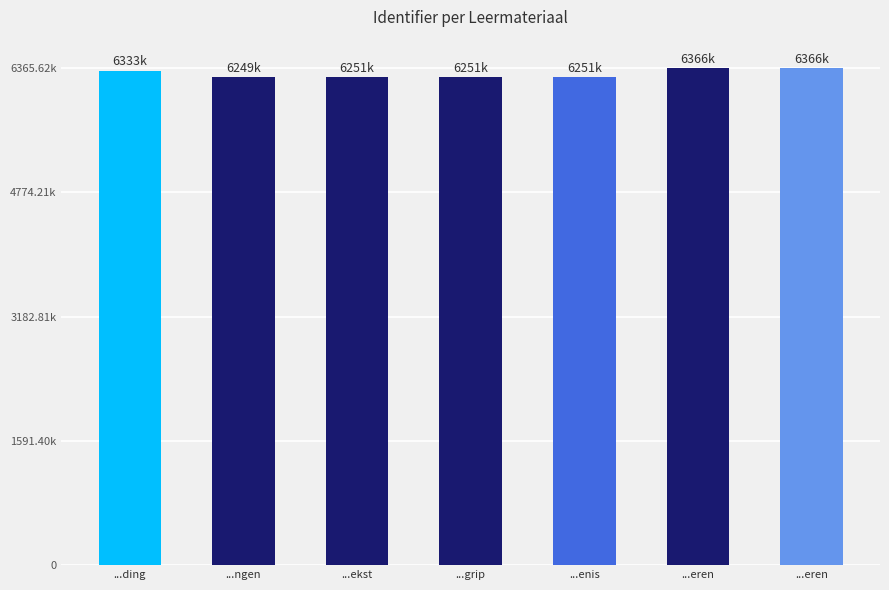

The value at ...ekst is 6251023. True or false?

True